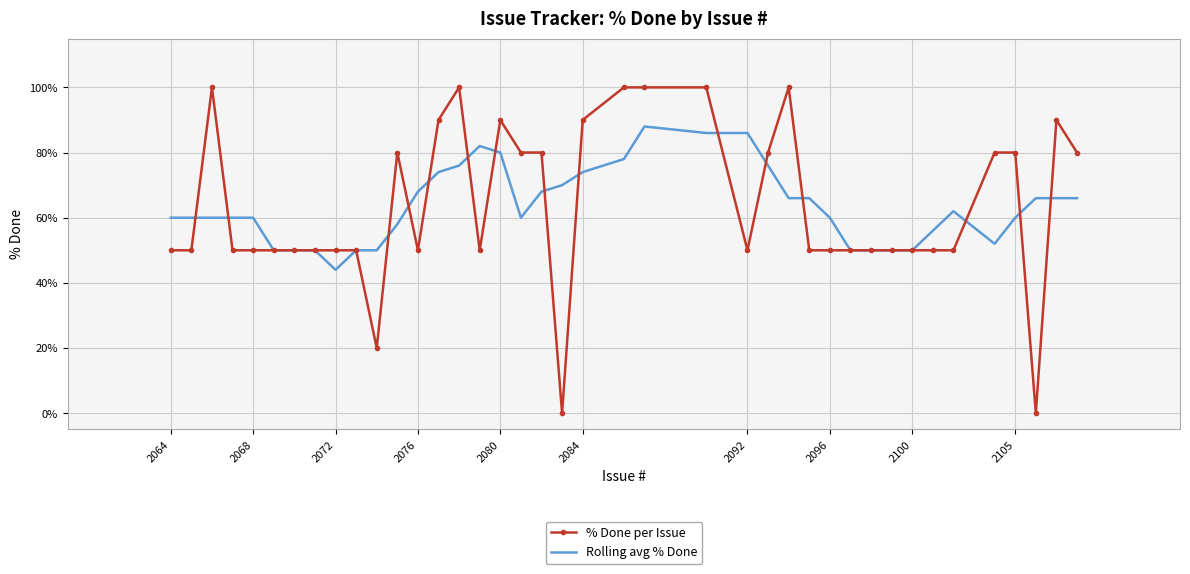

What is the maximum value for Rolling avg % Done?

88